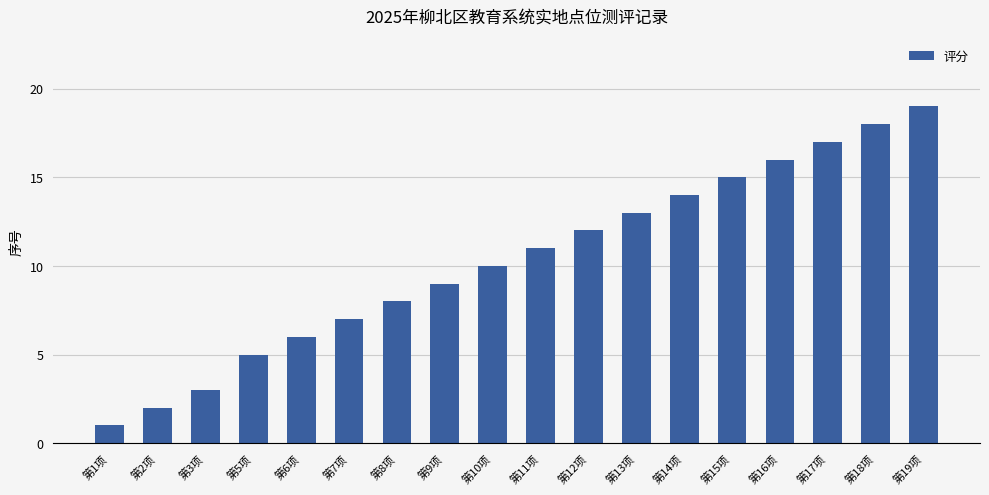

The chart shows a value of 10 at 第14项. True or false?

False